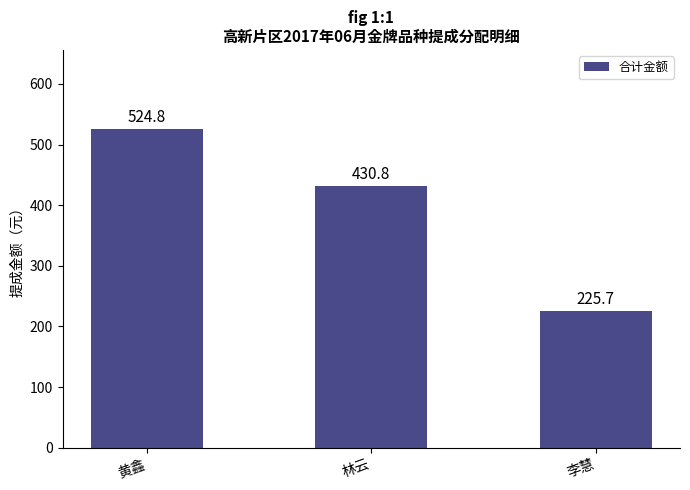

Read the value at 黄鑫.

524.8